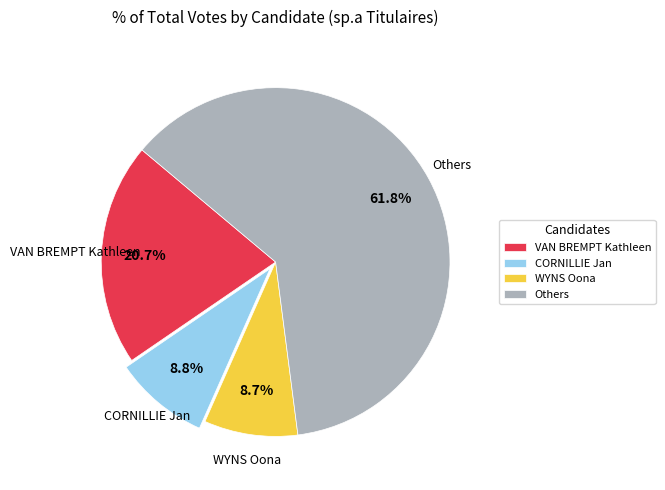

Does Others represent more than half of the total?

Yes